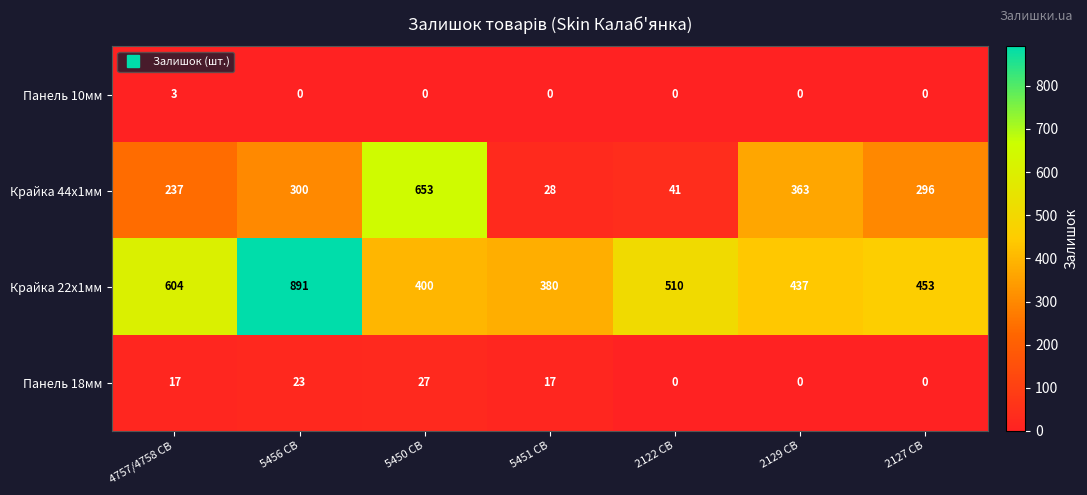

Which category has the highest value across all series?

5456 CB